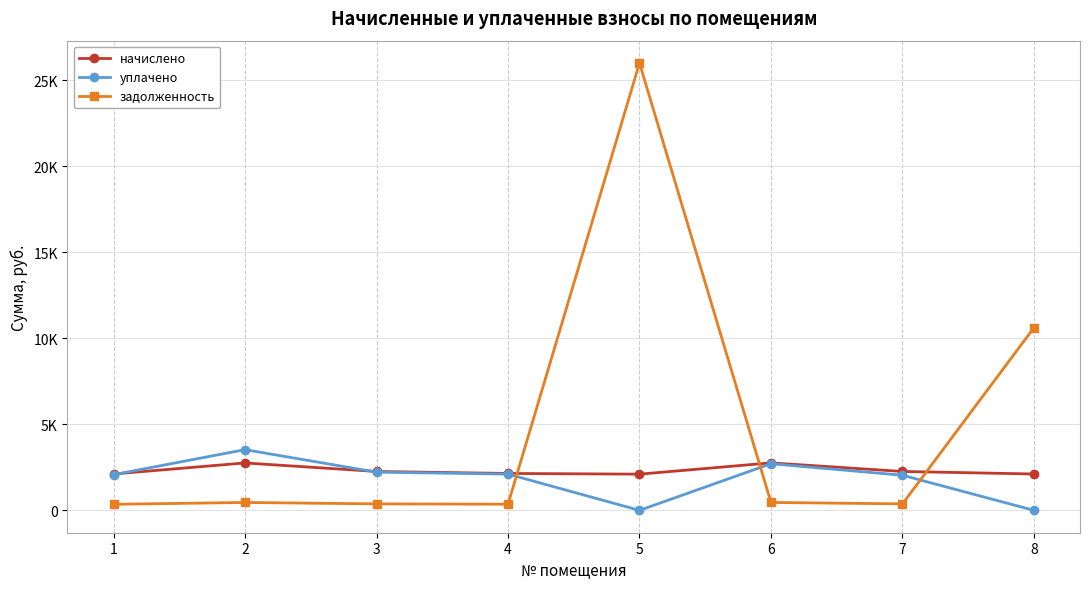

What is the difference between the задолженность values at 4 and 3?

19.3